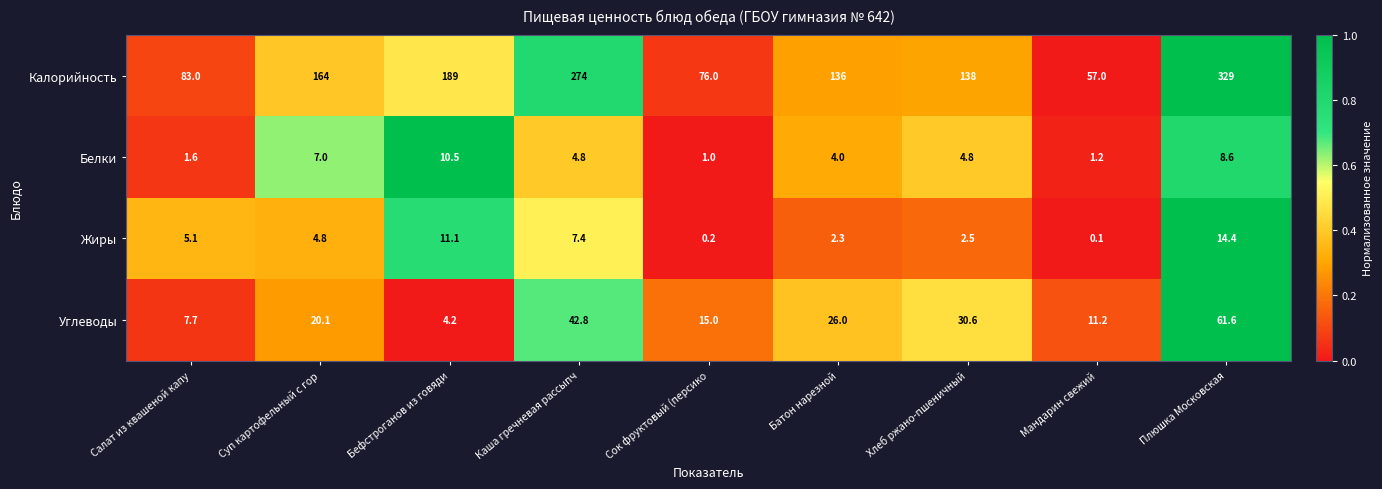

What is the difference between the maximum and second lowest values in the Калорийность series?

253.0